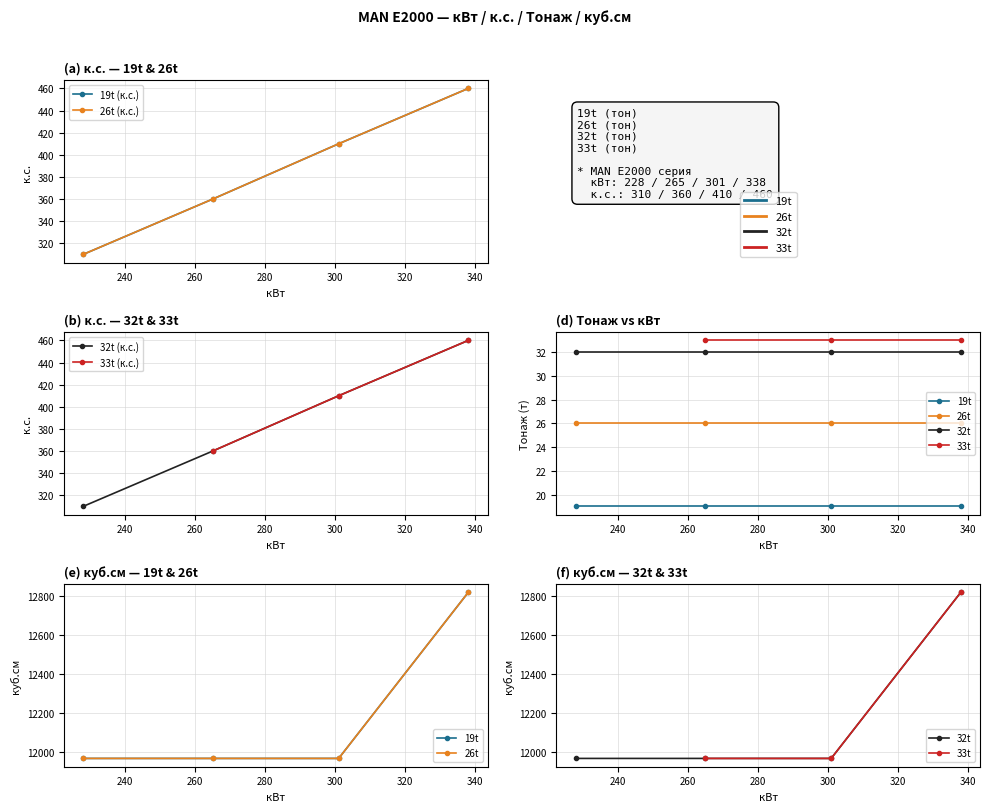

Reading left to right, transcribe all the data shown in this chart.

к.с.: 310	360	410	460	310	360	410	460	310	360	410	460	360	410	460
Тонаж: 19	19	19	19	26	26	26	26	32	32	32	32	33	33	33
куб.см: 11967	11967	11967	12816	11967	11967	11967	12816	11967	11967	11967	12816	11967	11967	12816